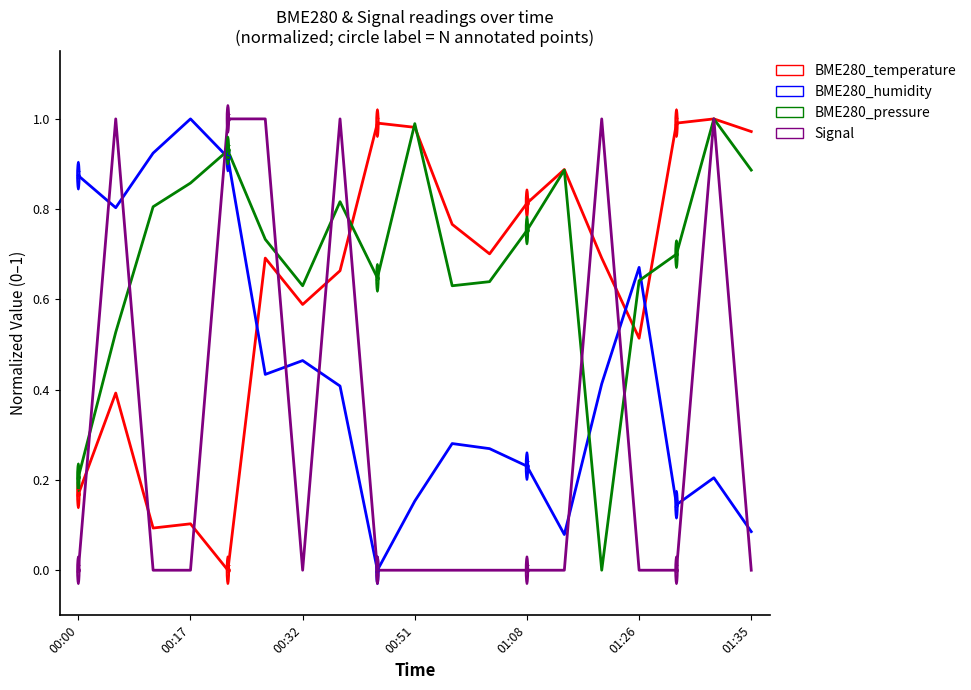

After their last crossing, which series has the higher values: BME280_humidity or BME280_pressure?

BME280_pressure